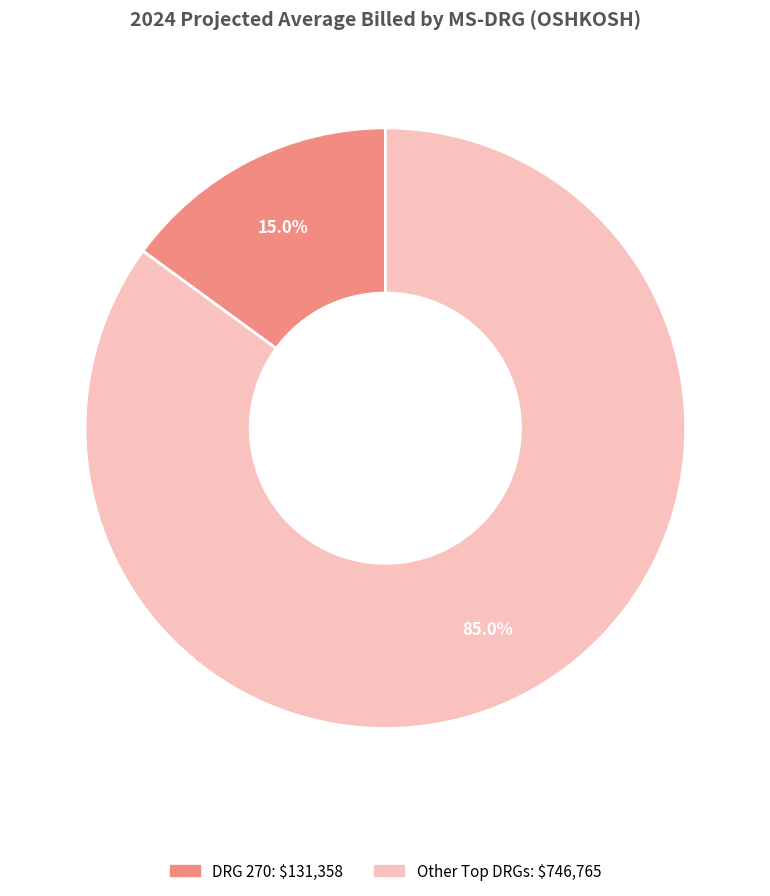

To the nearest percent, what is the average slice percentage?

50%